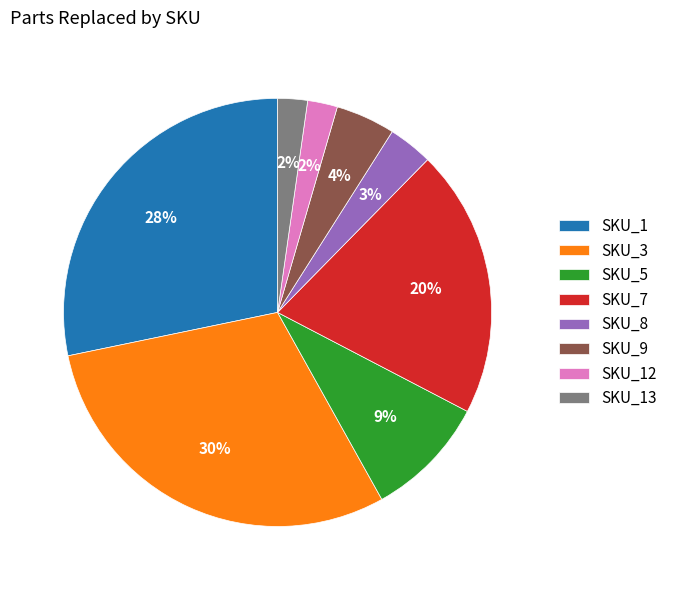

Does SKU_3 account for over 50% of the chart?

No